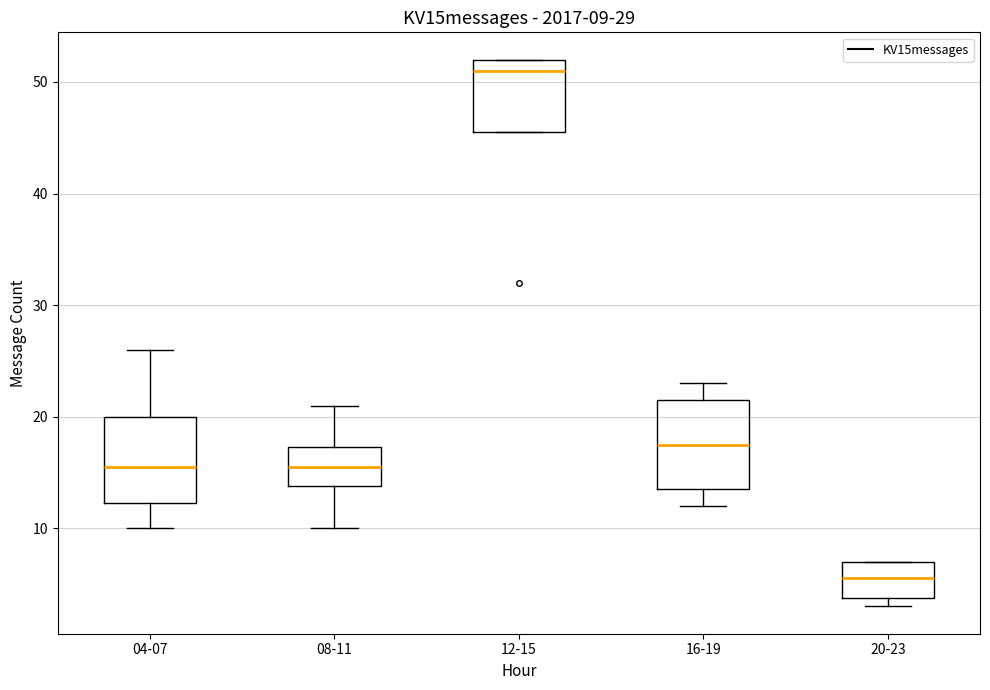

Which box's median line is the lowest?

20-23